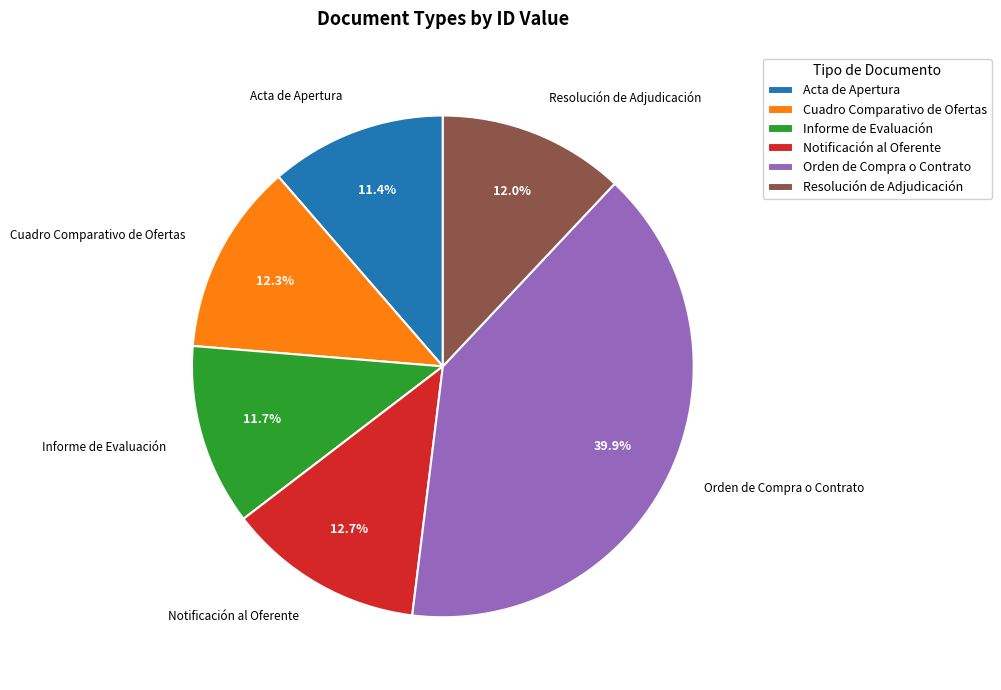

Which slice is the largest?

Orden de Compra o Contrato